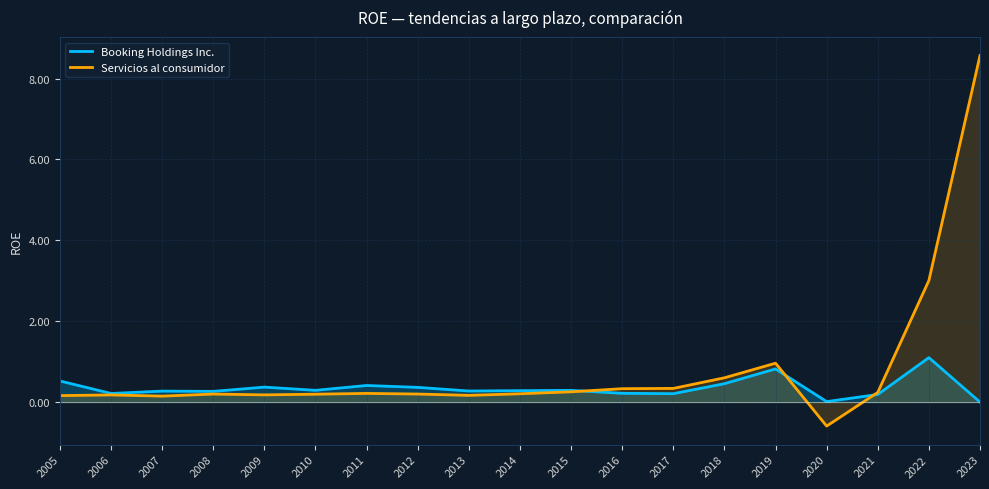

How many intersections are there between Booking Holdings Inc. and Servicios al consumidor?

3